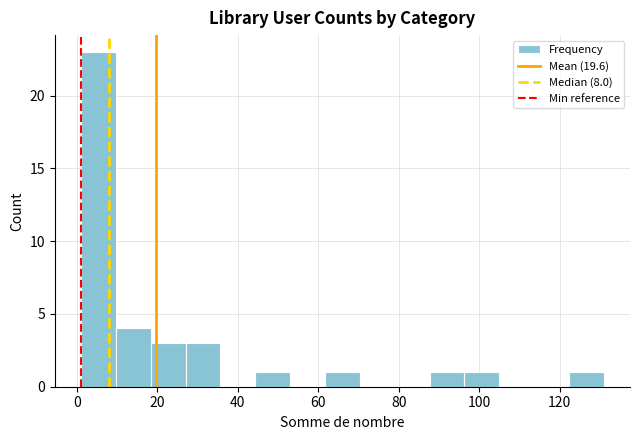

Reading left to right, transcribe this chart: for each bar, give the range it covers on the x-axis and its height. Neither the bar edges nor the heights are printed on the chart, so give them approximately, as read against the axes.

2 to 10: 23
10 to 18: 4
18 to 28: 3
28 to 36: 3
36 to 44: 0
44 to 54: 1
54 to 62: 0
62 to 70: 1
70 to 80: 0
80 to 88: 0
88 to 96: 1
96 to 106: 1
106 to 114: 0
114 to 122: 0
122 to 132: 1